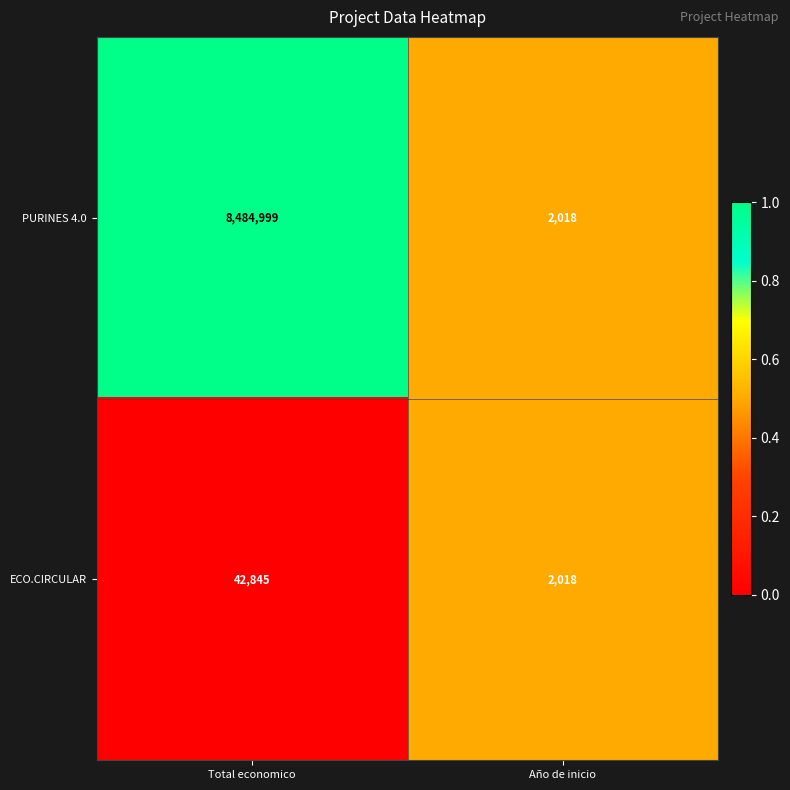

What is the total value across all series at Año de inicio?

4036